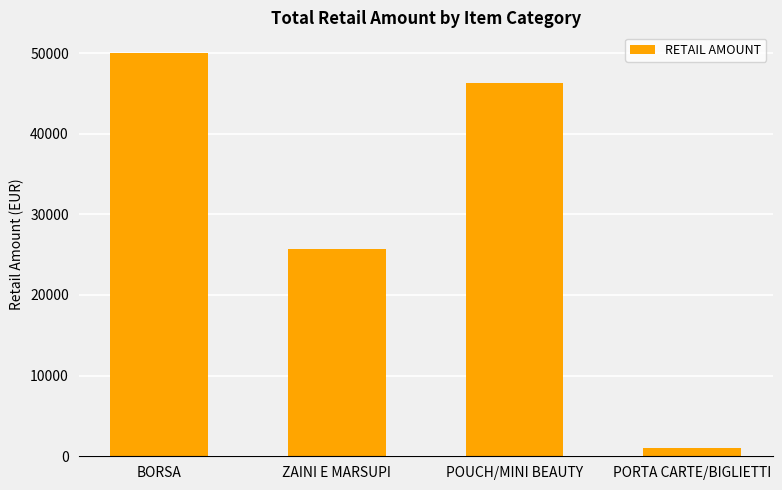

What is the sum of all values?

122965